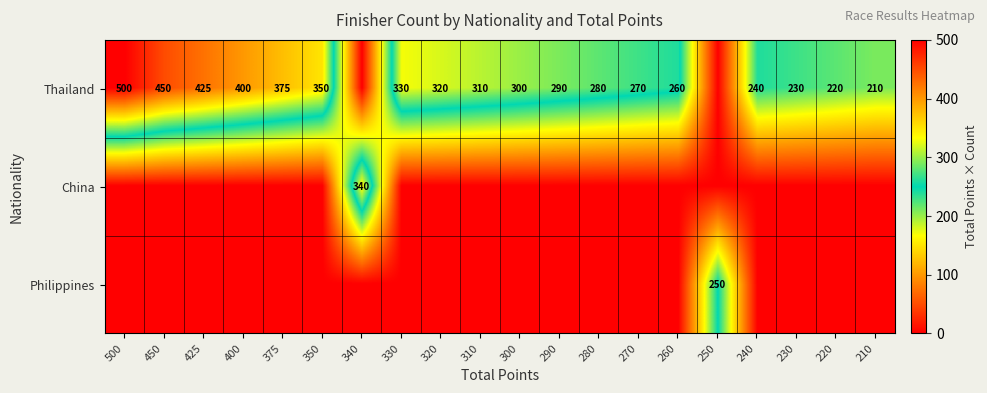

Between 260 and 375, which is larger?

375